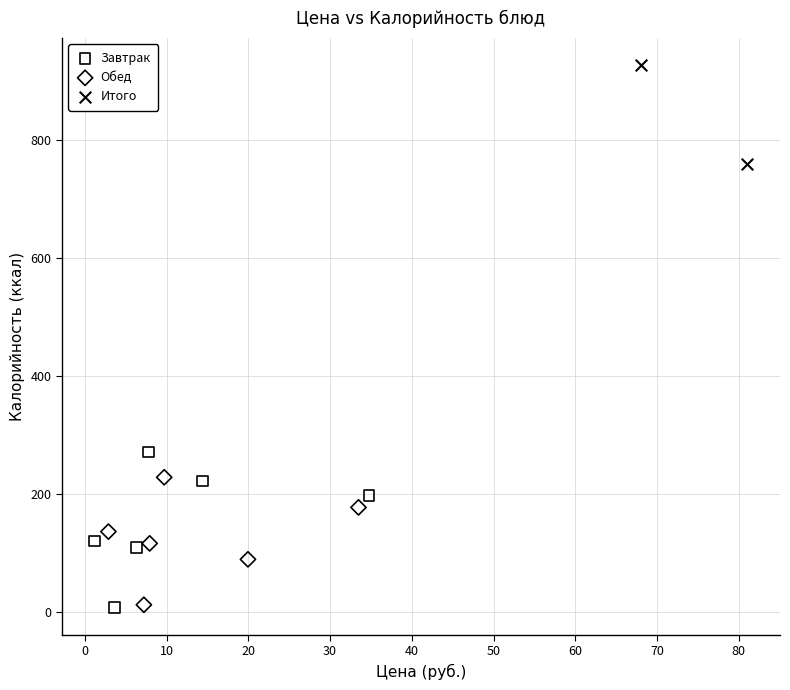

Which series has the largest Y range (max minus min)?

Завтрак